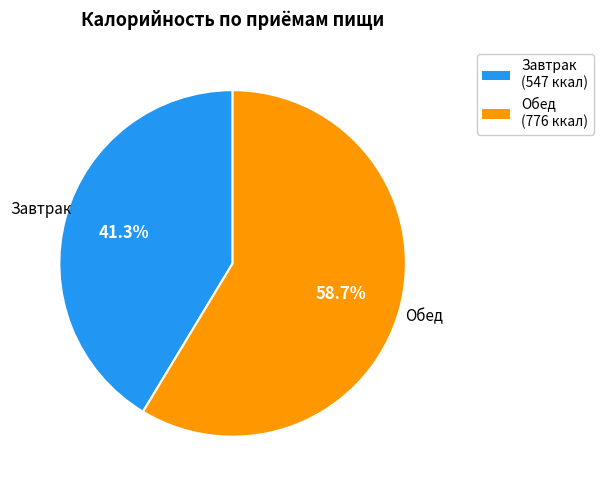

How many segments does this pie chart have?

2